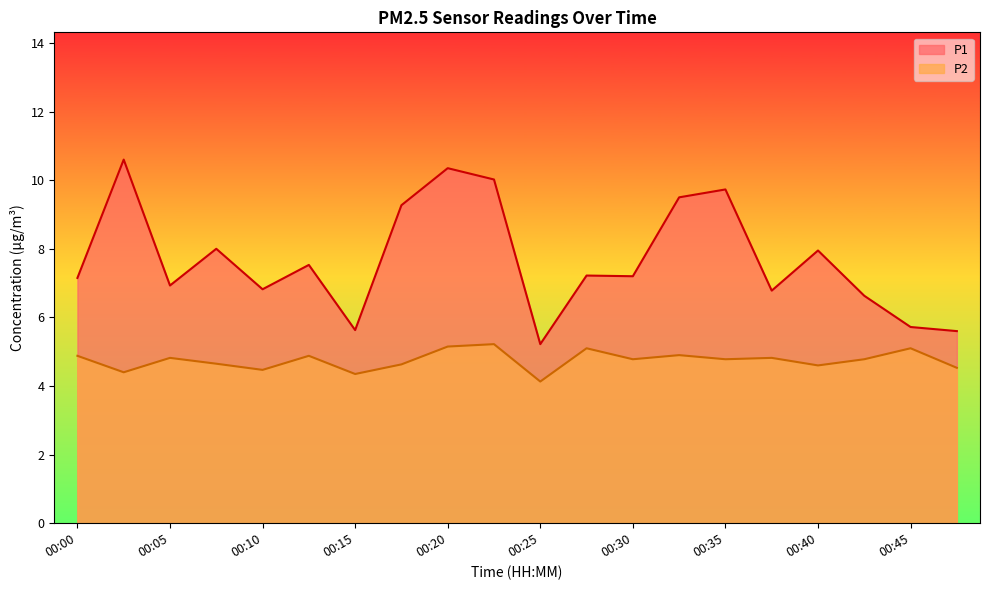

True or false: P2 and P1 cross at least once.

False